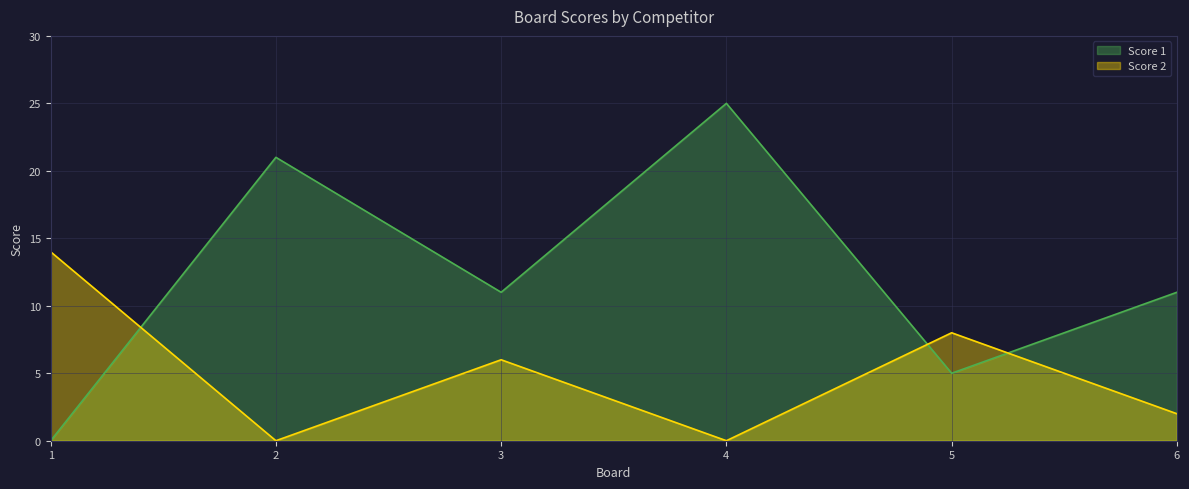

Which series changed the most between 2 and 3?

Score 1